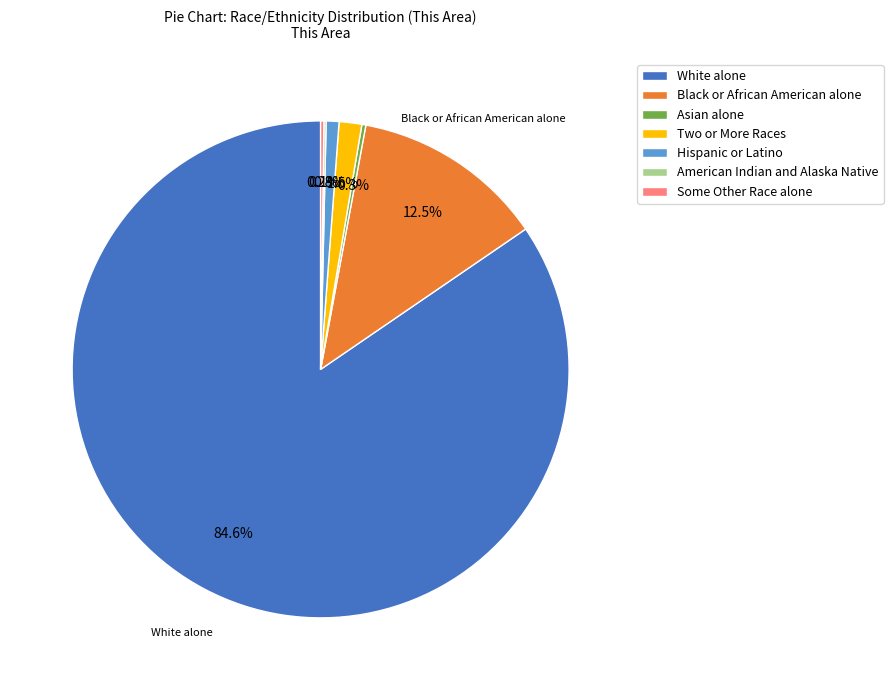

To the nearest percent, what is the combined percentage of Two or More Races and White alone?

86%